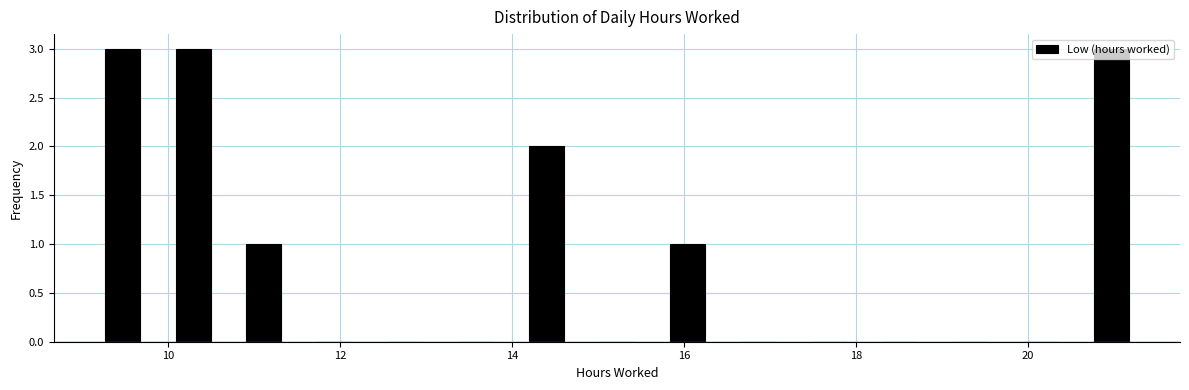

Reading left to right, transcribe this chart: for each bar, give the range it covers on the x-axis and its height. Neither the bar edges nor the heights are printed on the chart, so give them approximately, as read against the axes.

9.0 to 9.8: 3
9.8 to 10.8: 3
10.8 to 11.6: 1
11.6 to 12.4: 0
12.4 to 13.2: 0
13.2 to 14.0: 0
14.0 to 14.8: 2
14.8 to 15.6: 0
15.6 to 16.4: 1
16.4 to 17.2: 0
17.2 to 18.0: 0
18.0 to 19.0: 0
19.0 to 19.8: 0
19.8 to 20.6: 0
20.6 to 21.4: 3